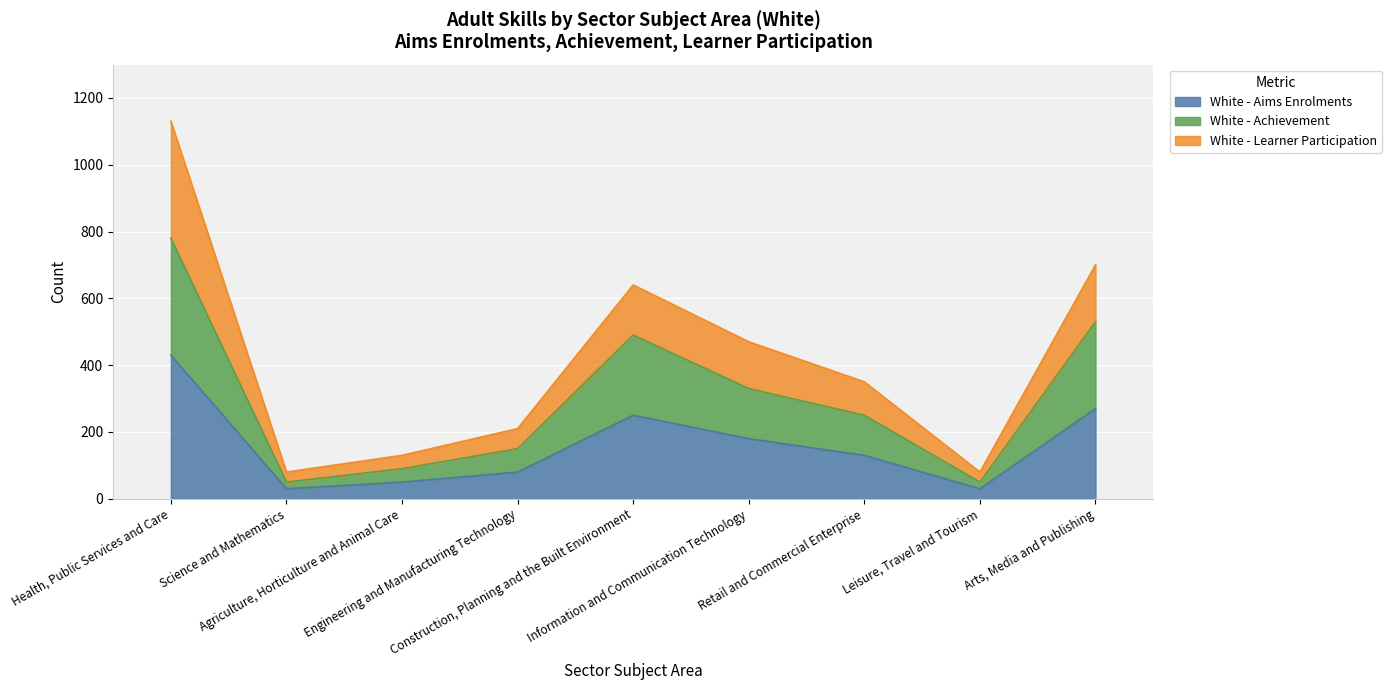

What is the label of the 3rd point from the left?

Agriculture, Horticulture and Animal Care